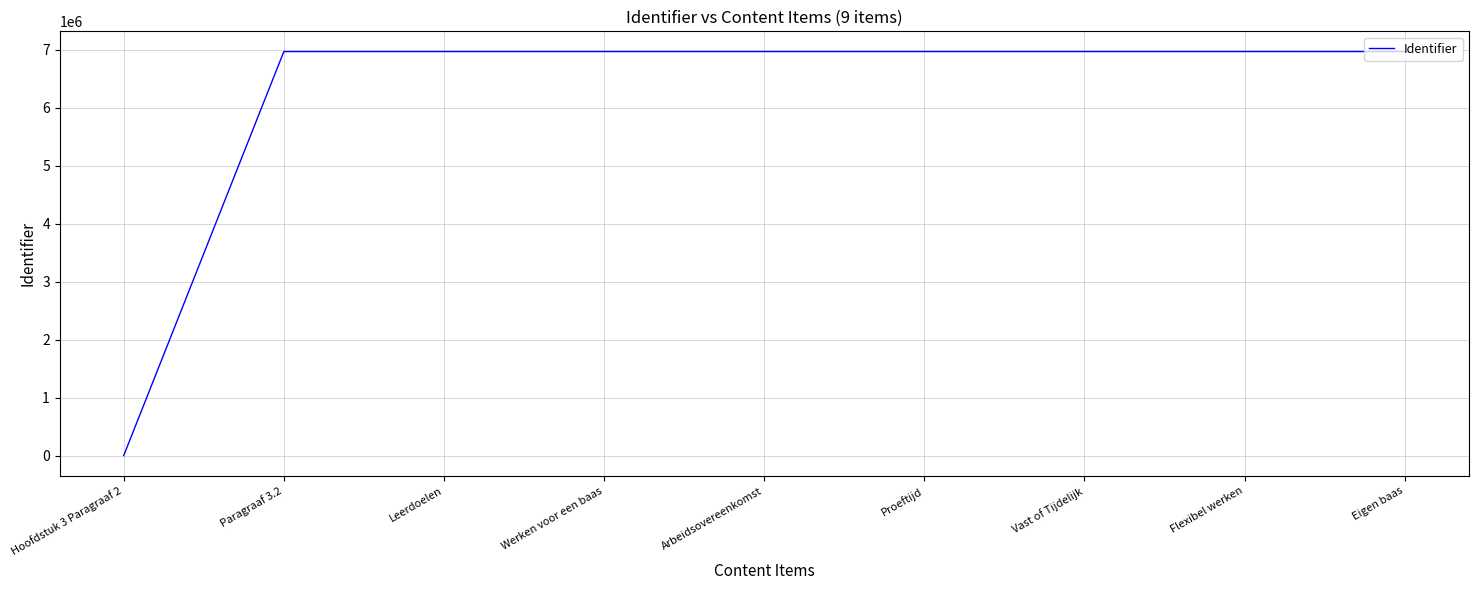

What is the maximum value shown in the chart?

6967489